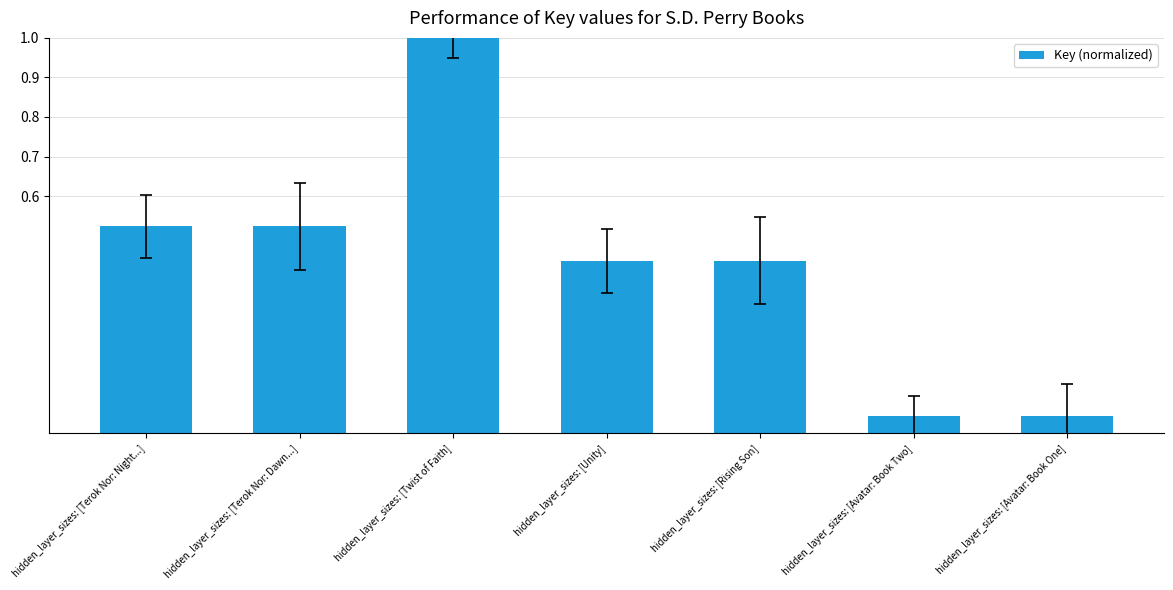

What value does the data have at hidden_layer_sizes: [Twist of Faith]?

1.0